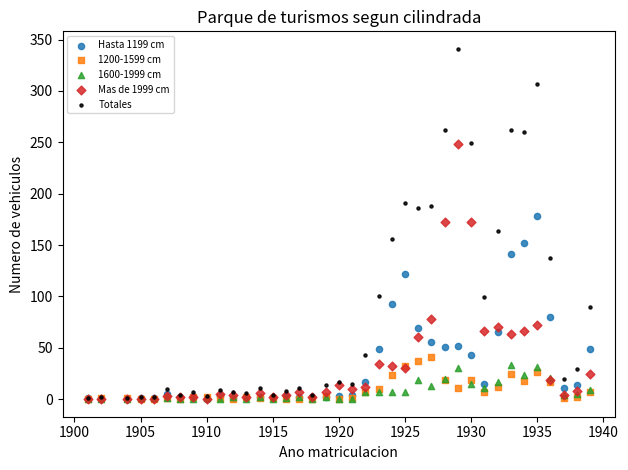

Which series reaches the maximum Y coordinate?

Totales